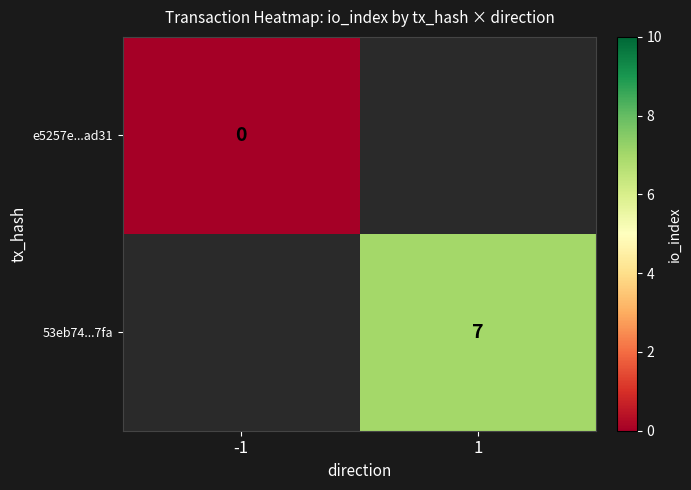

Which category has the lowest value across all series?

-1